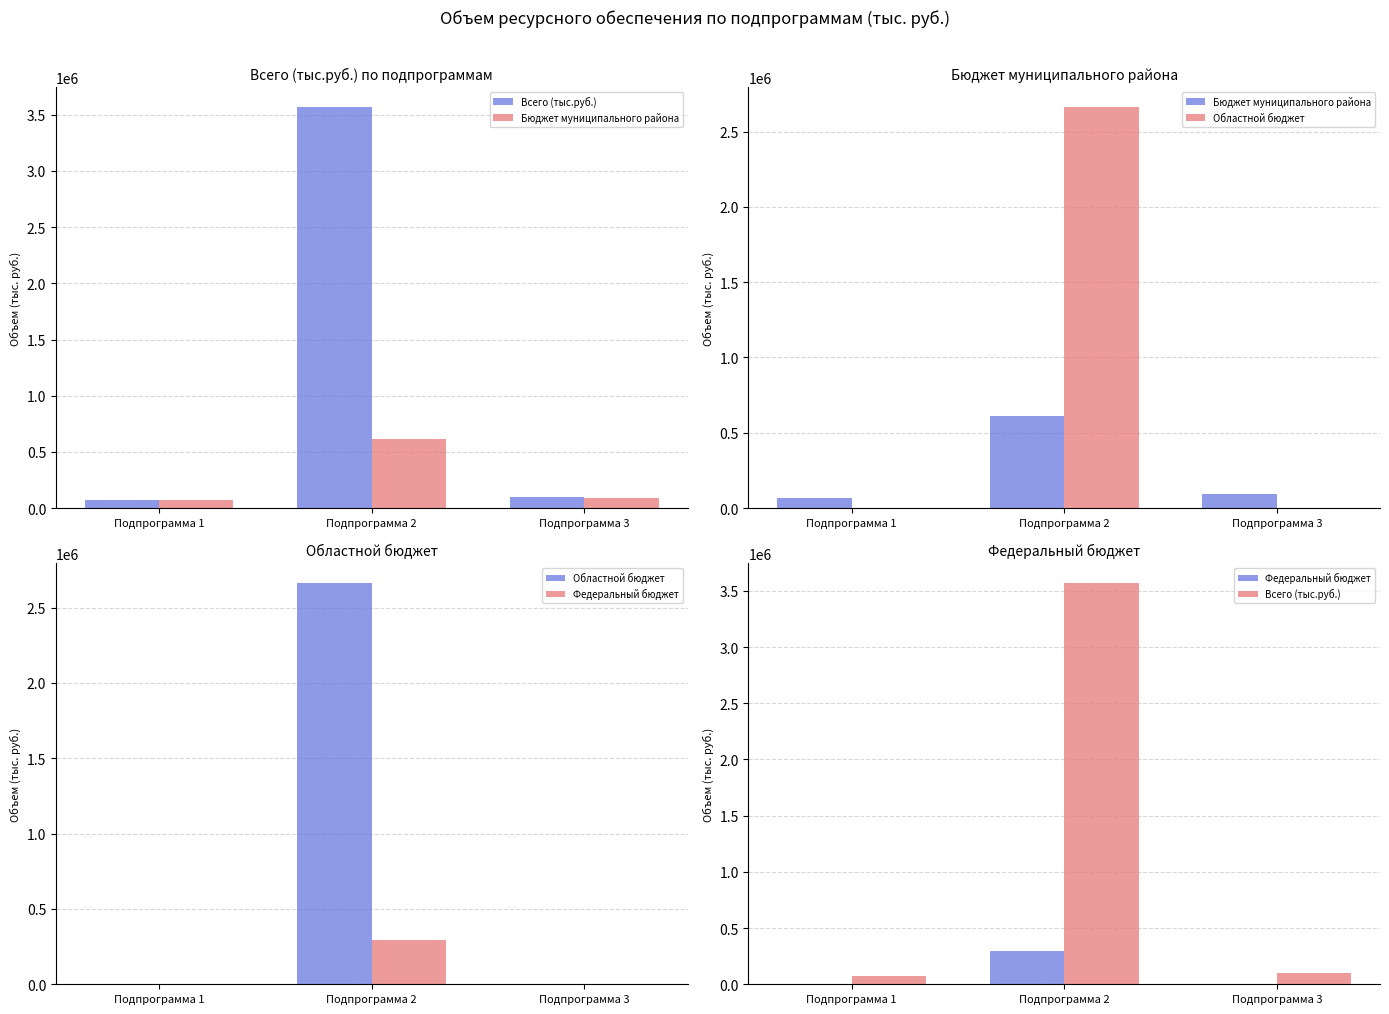

What are all the series names shown in the legend?

Всего (тыс.руб.), Бюджет муниципального района, Областной бюджет, Федеральный бюджет